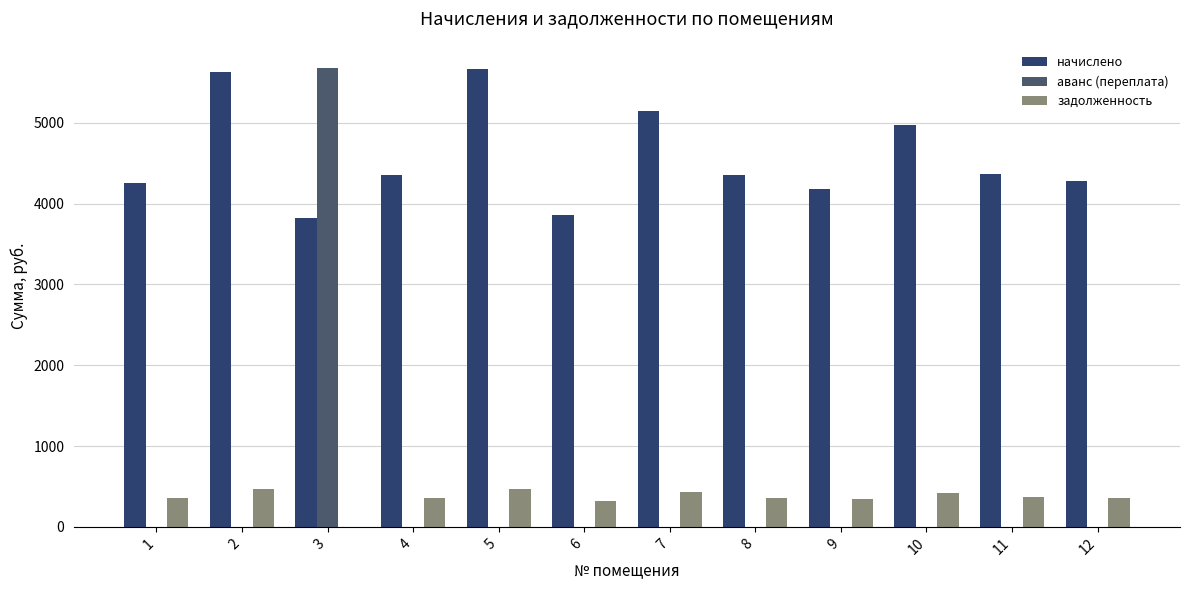

What is the spread (max minus min) of values at 10?

4972.8